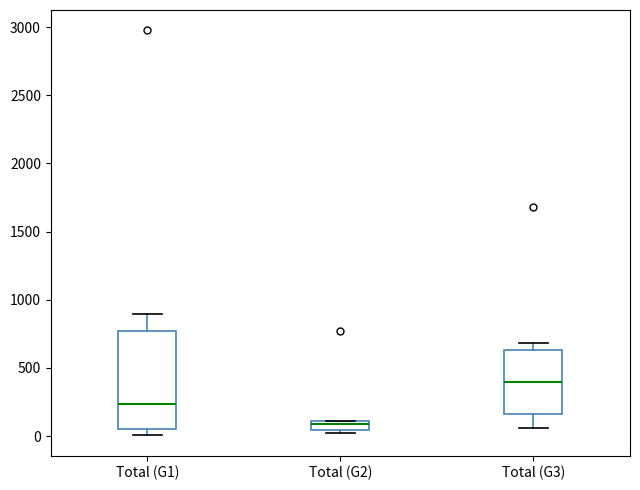

Which box's median line is the lowest?

Total (G2)